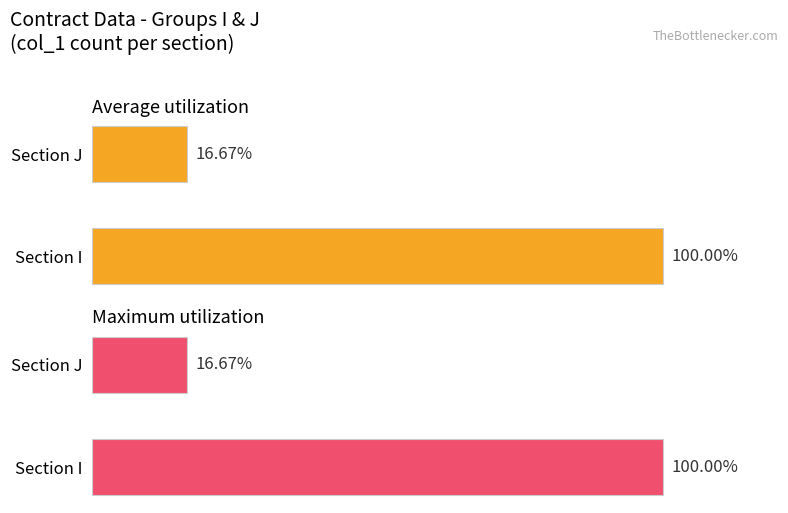

What is the sum of the Maximum utilization values at Section I and Section J?

116.7